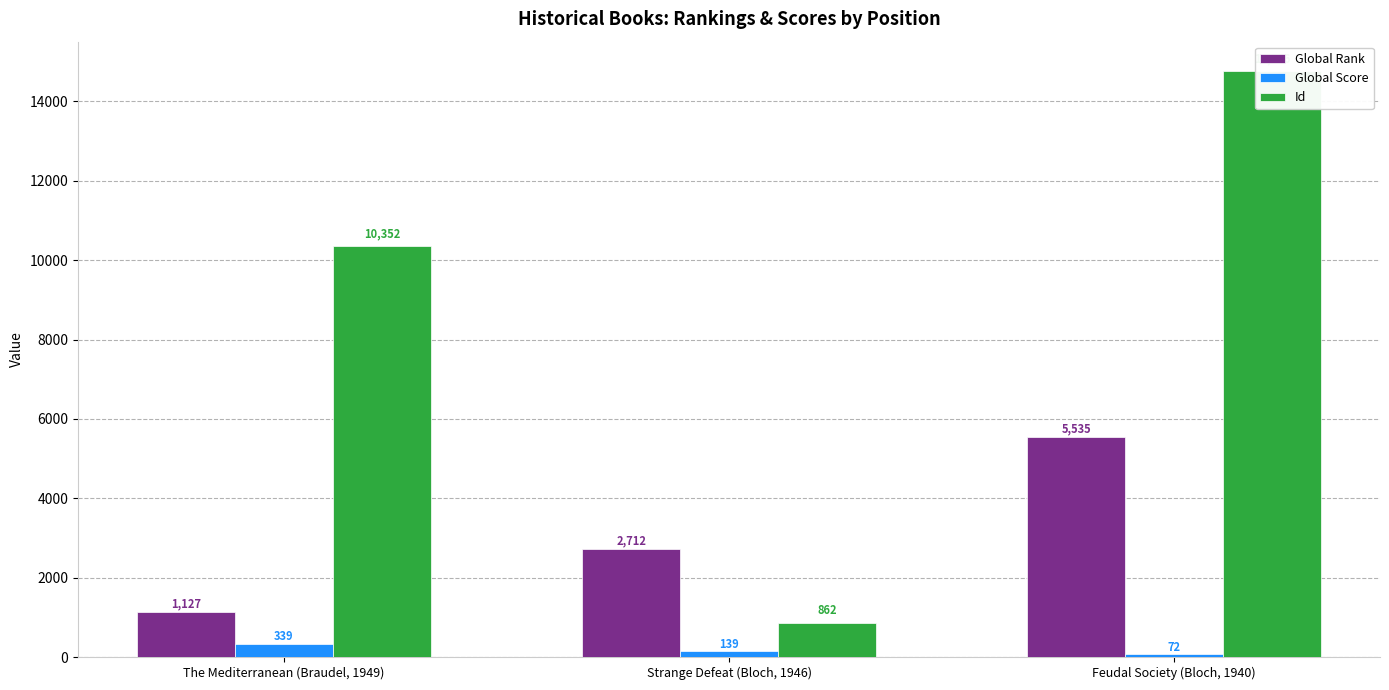

At which label does Id first exceed 10352?

Feudal Society (Bloch, 1940)